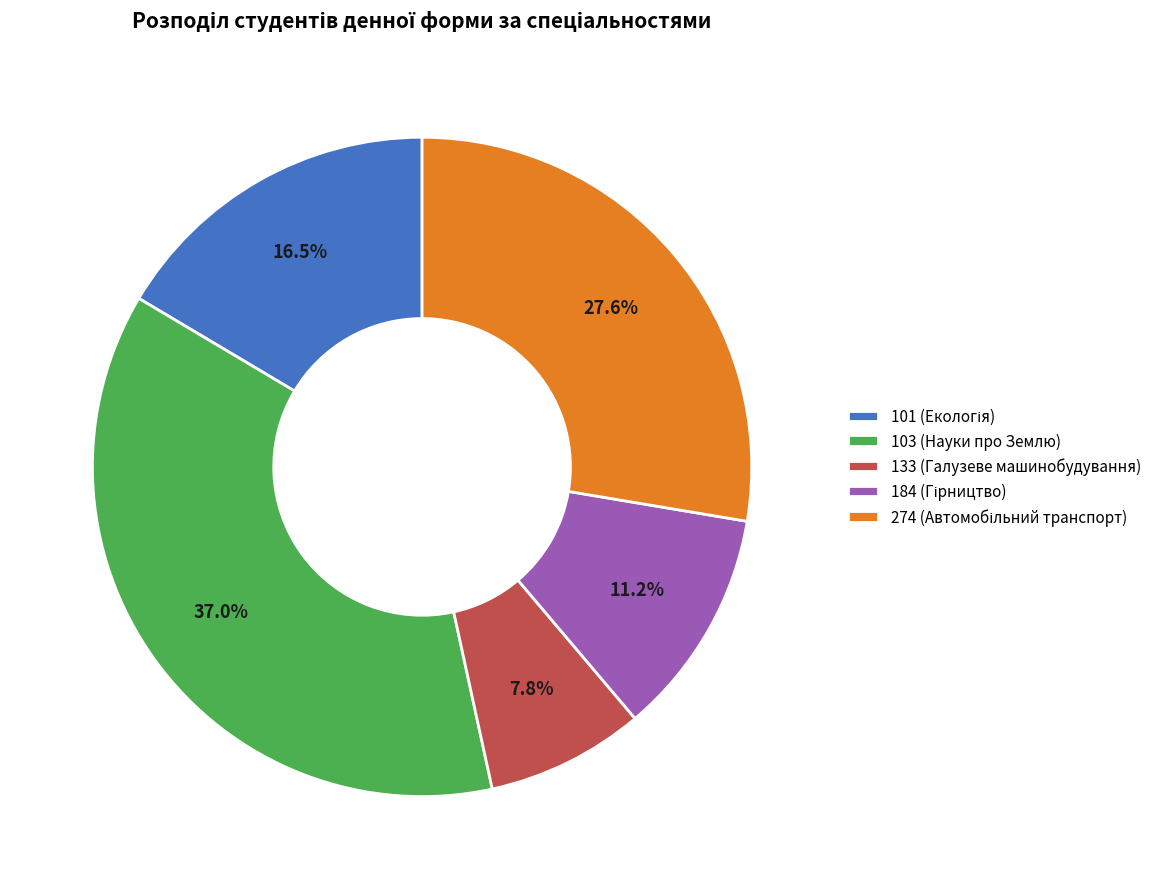

Is there any slice that represents more than half of the pie?

No